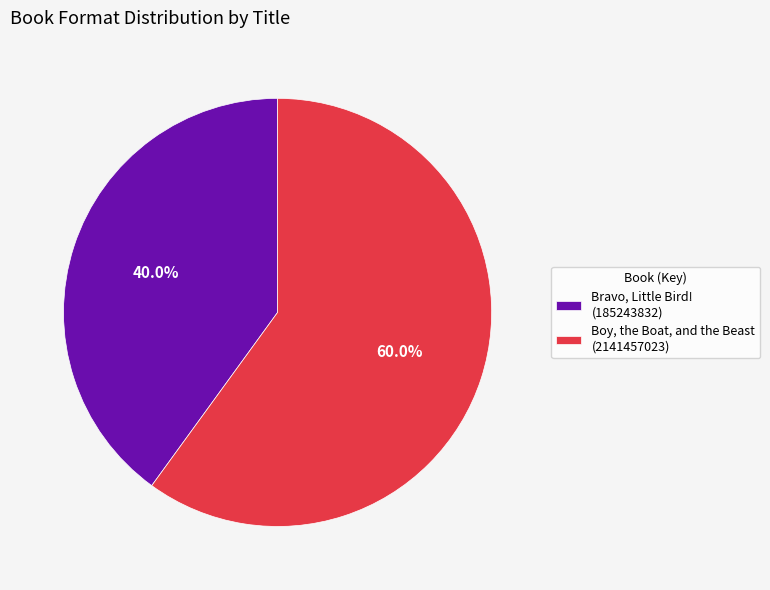

Is there any slice that represents more than half of the pie?

Yes